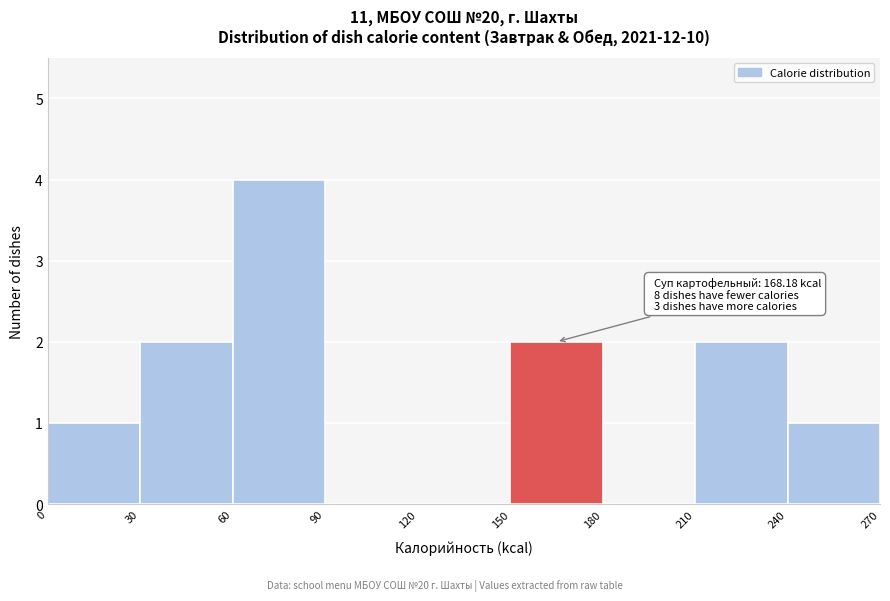

Which range on the x-axis has the tallest bar?

60 to 90